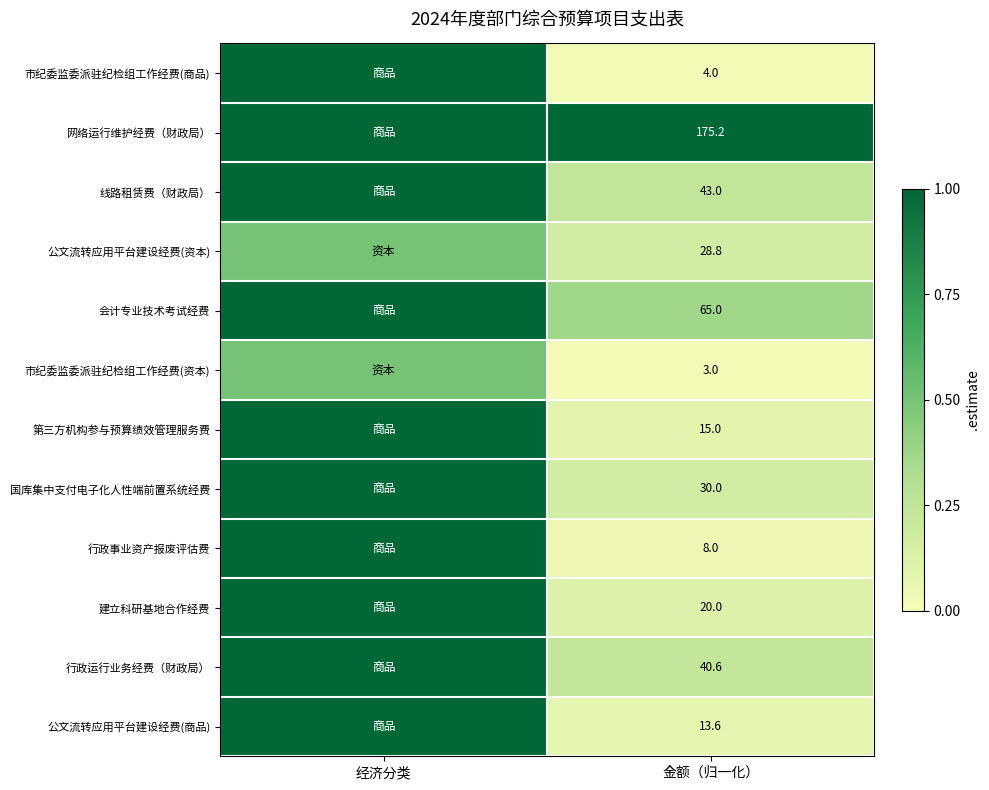

Is it true that 公文流转应用平台建设经费(商品) equals 6.2 at 金额（归一化）?

False